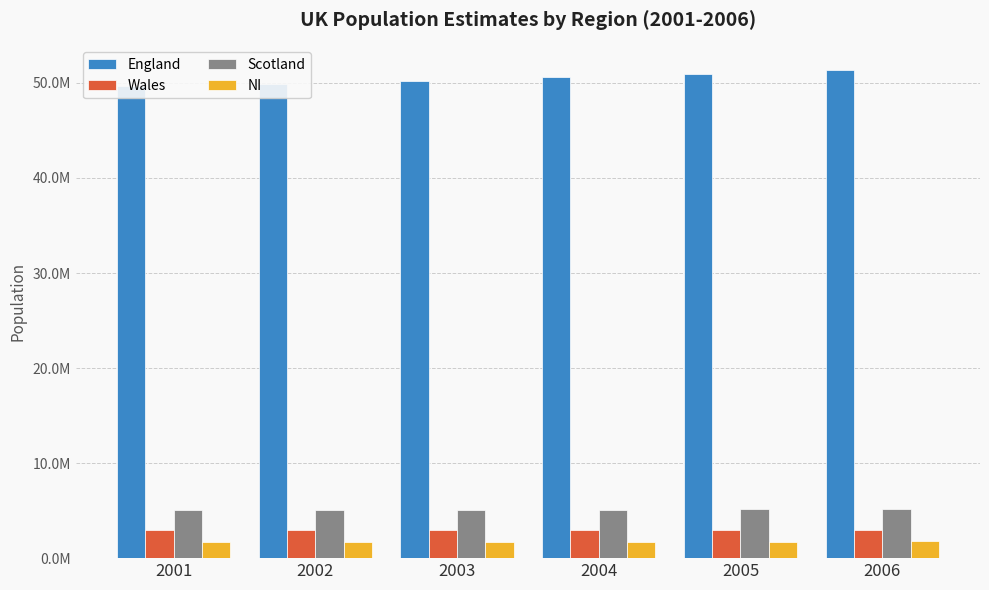

Which series has the largest total across all categories?

England